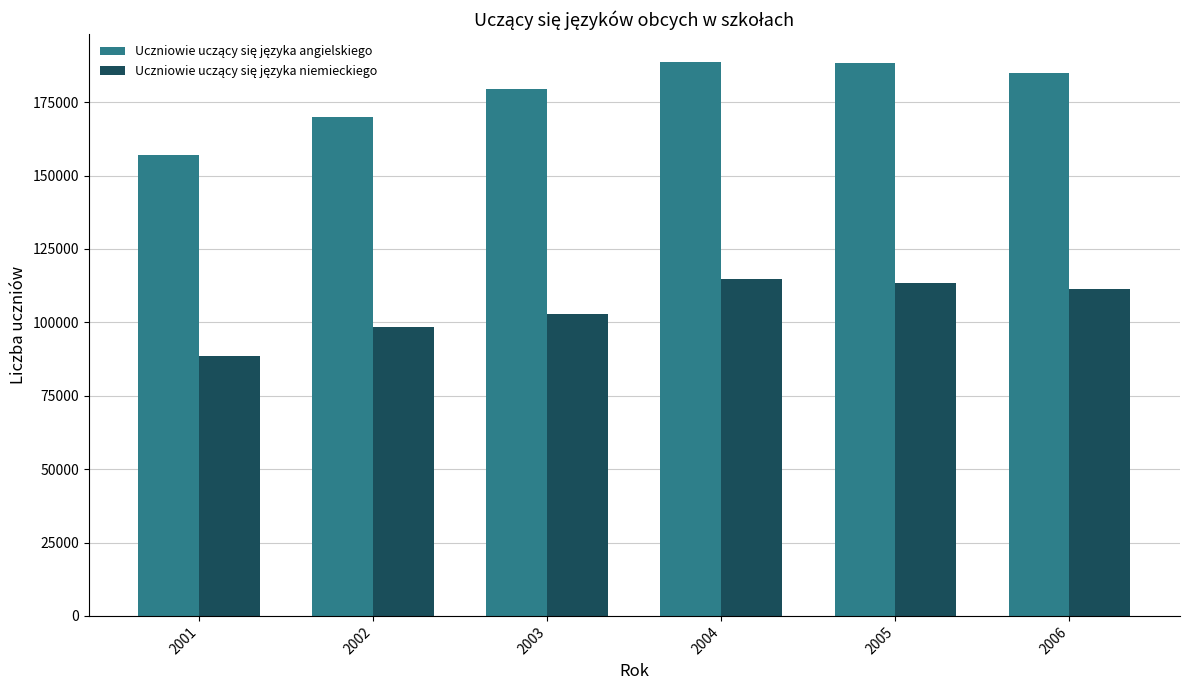

What is the spread (max minus min) of values at 2006?

73651